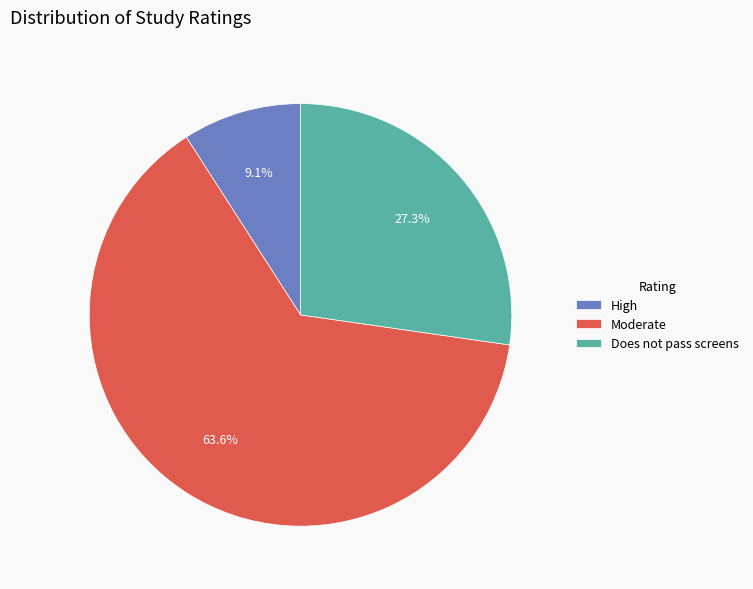

What is the total percentage of Moderate and Does not pass screens?

90.9%